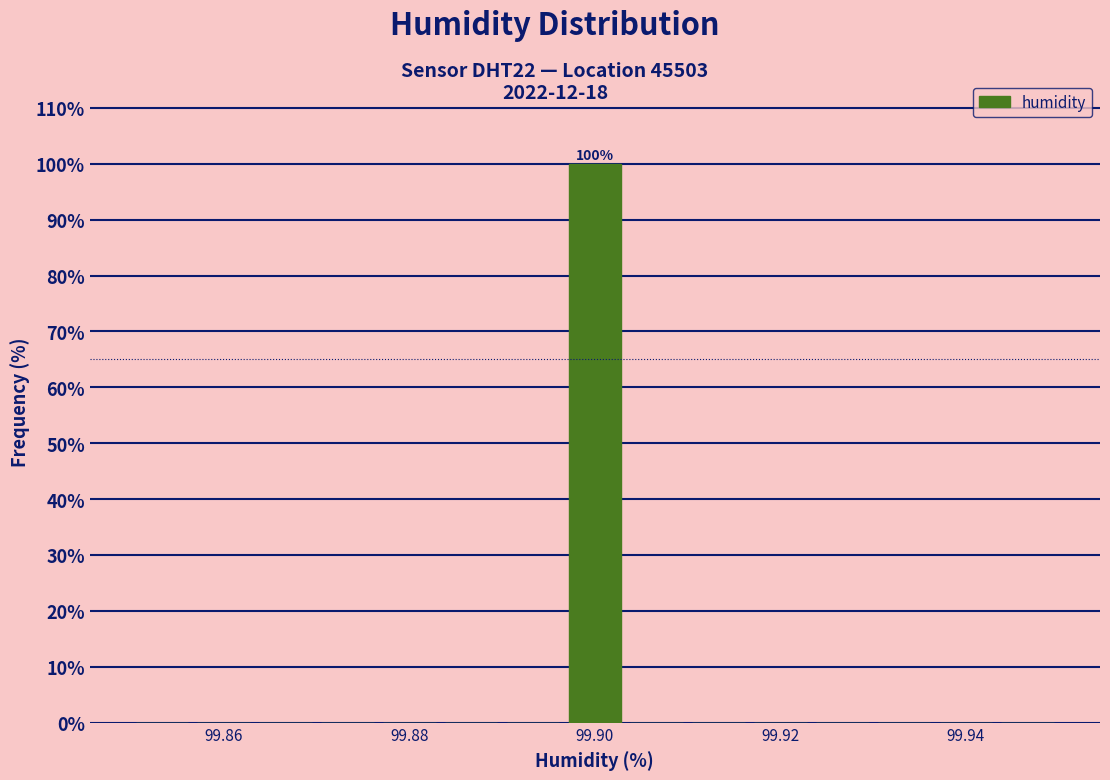

Around what value on the x-axis is the tallest bar? Give the approximate position of its centre, as read against the axis.

99.900